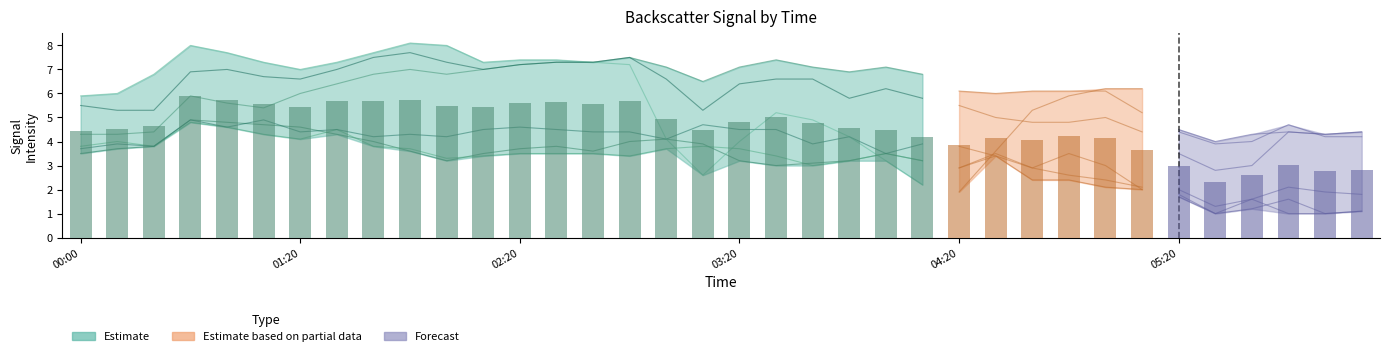

What is the value of the 7.365 bar at the 6th from the left?

6.7